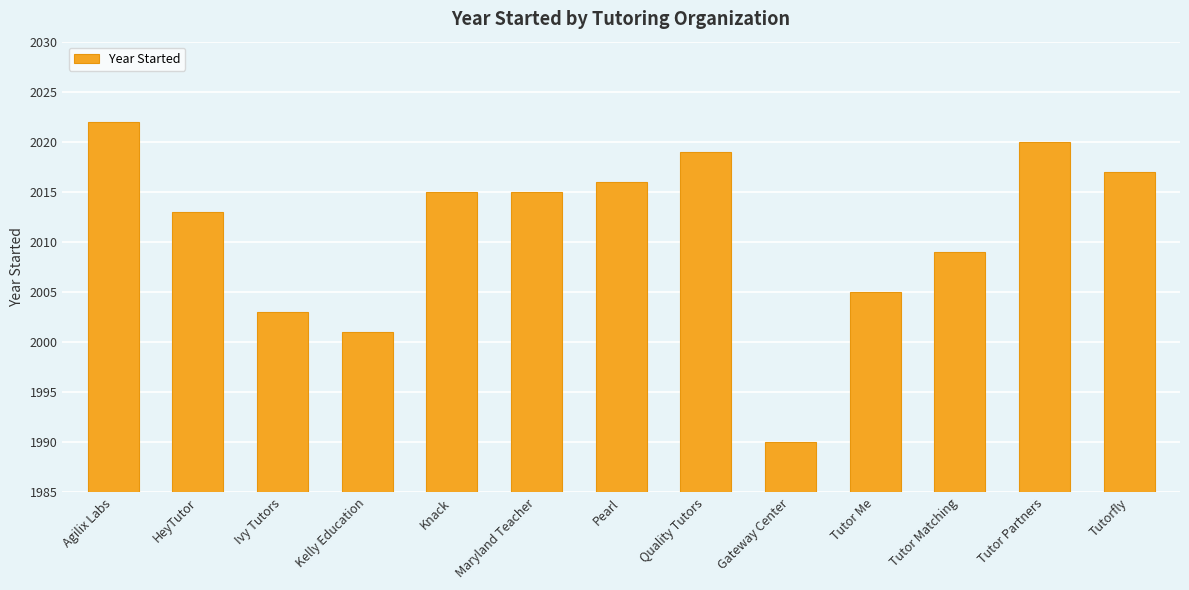

What is the change in value from Pearl to Tutor Me?

-11